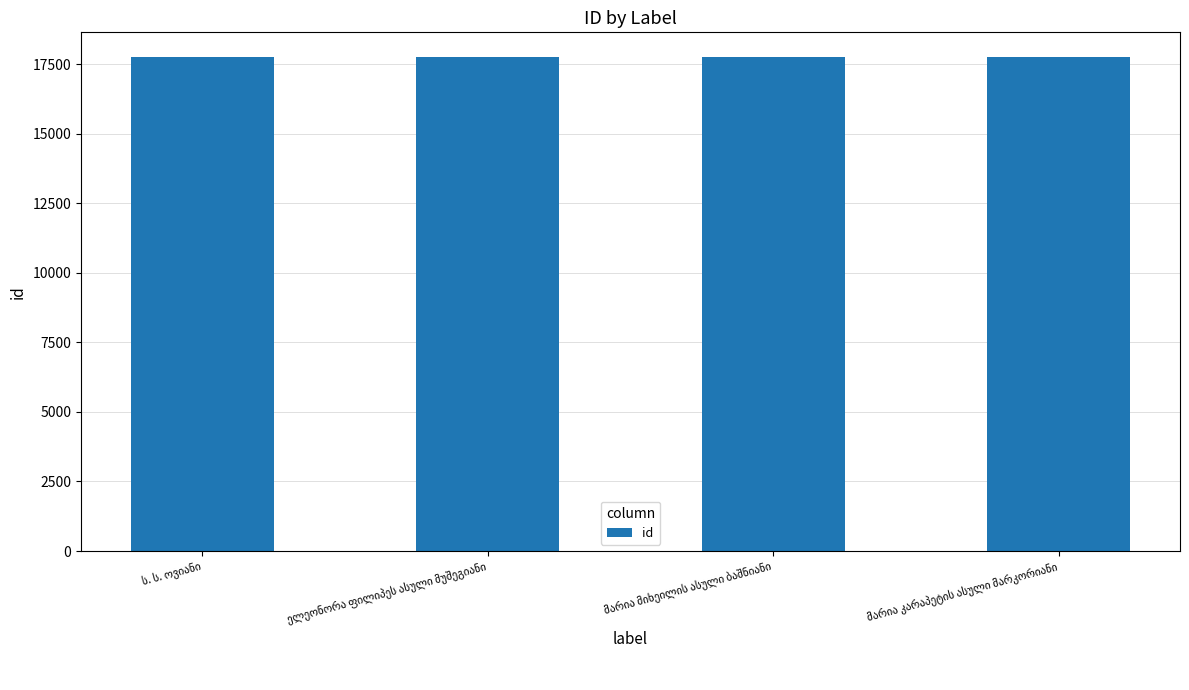

Count the values in the range 17753 to 17755.

3